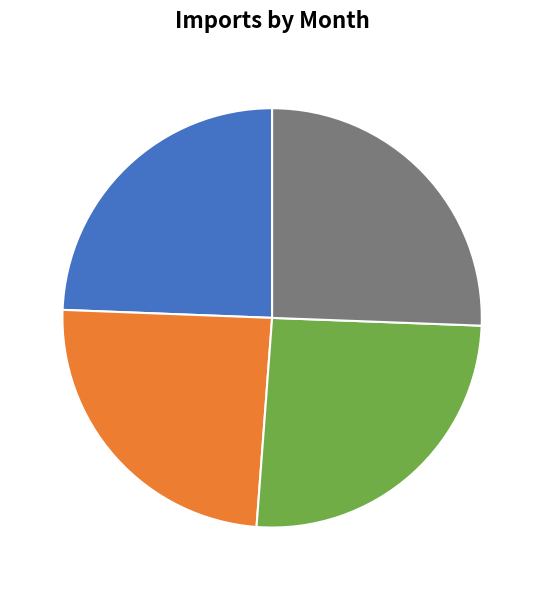

To the nearest percent, what percentage of the pie is March?

24%